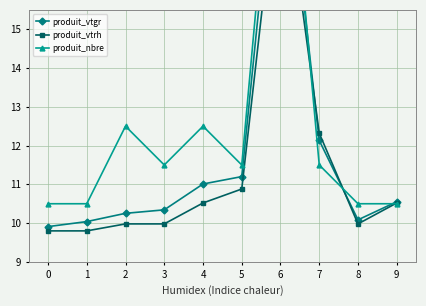

Between 0 and 4, which series saw the biggest shift?

produit_nbre